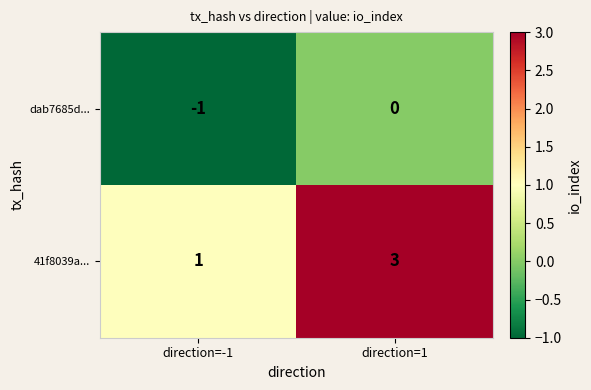

Between direction=-1 and direction=1, which series saw the biggest shift?

41f8039a...